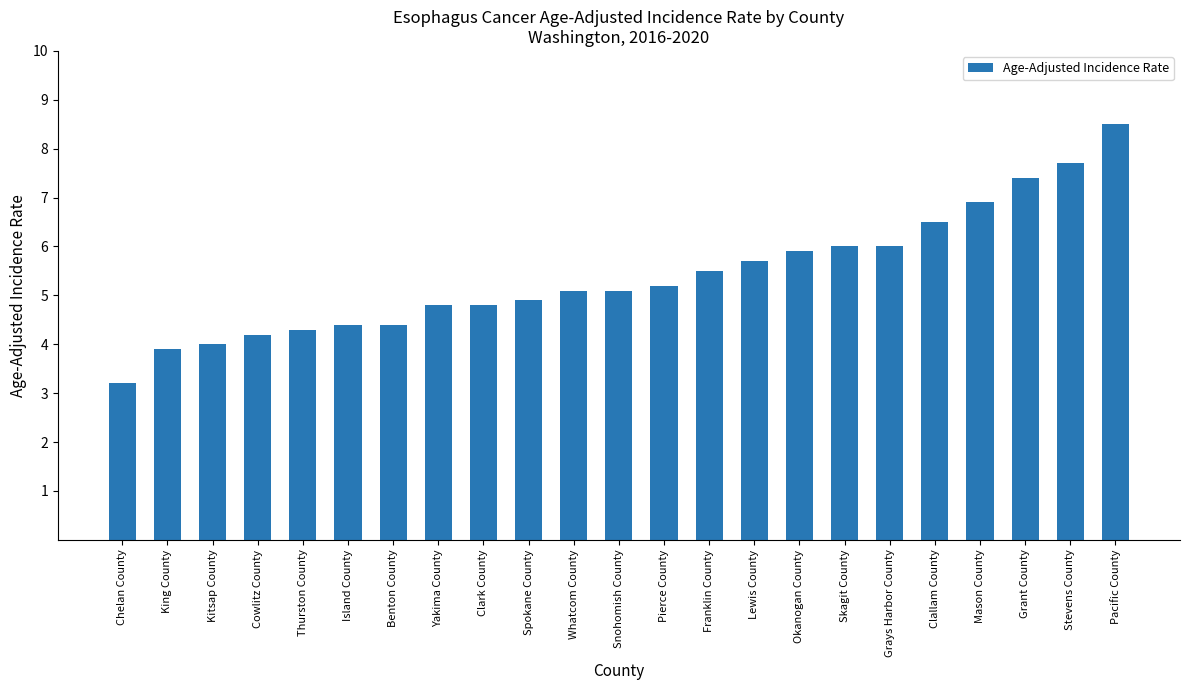

What is the value of the 21st bar from the left?

7.4